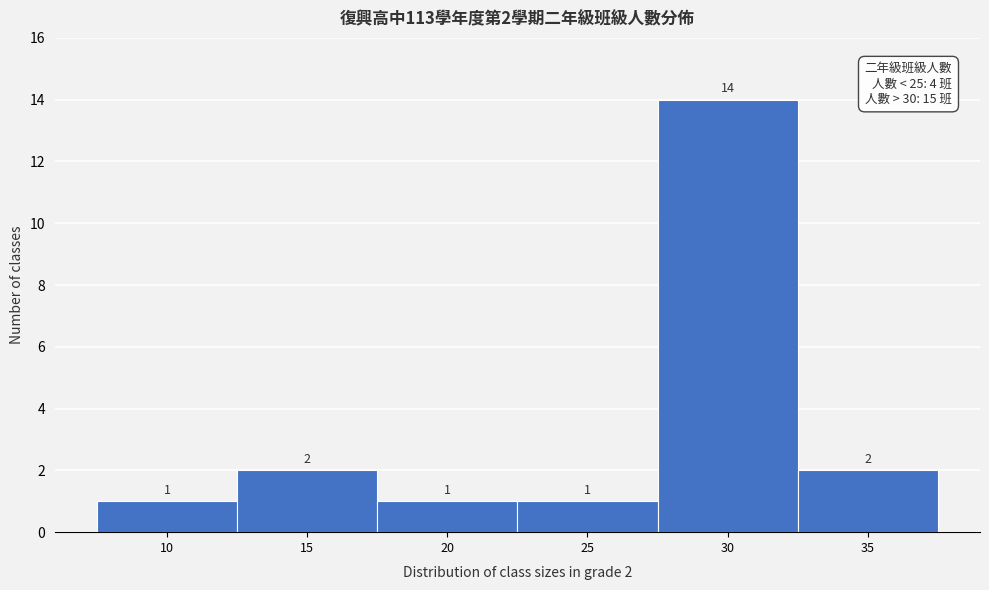

Reading left to right, extract all data points from this chart.

10=1	15=2	20=1	25=1	30=14	35=2